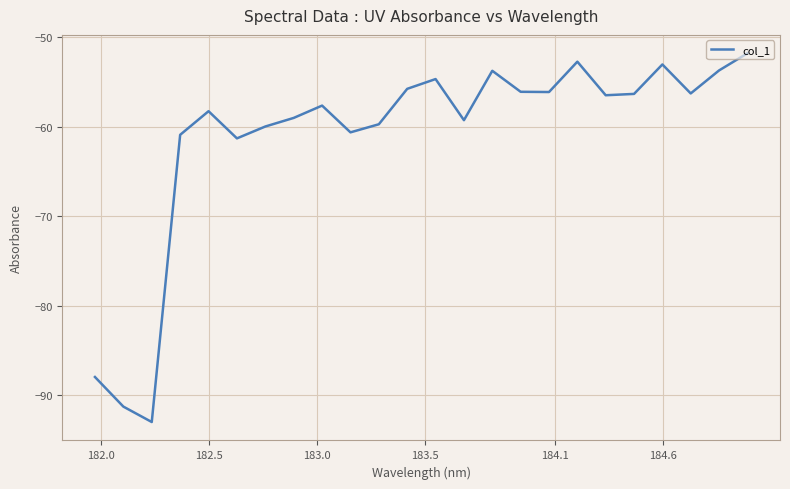

What is the smallest value displayed?

-93.0